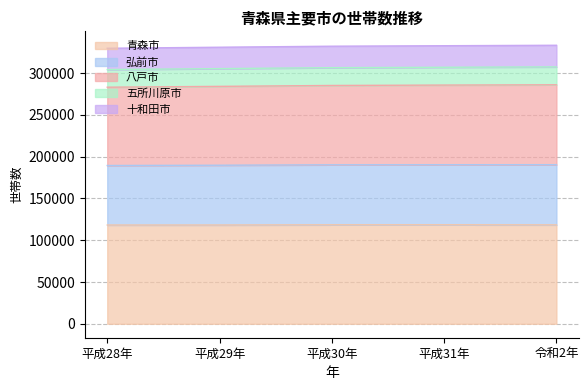

At which label does 八戸市 reach its minimum?

平成28年